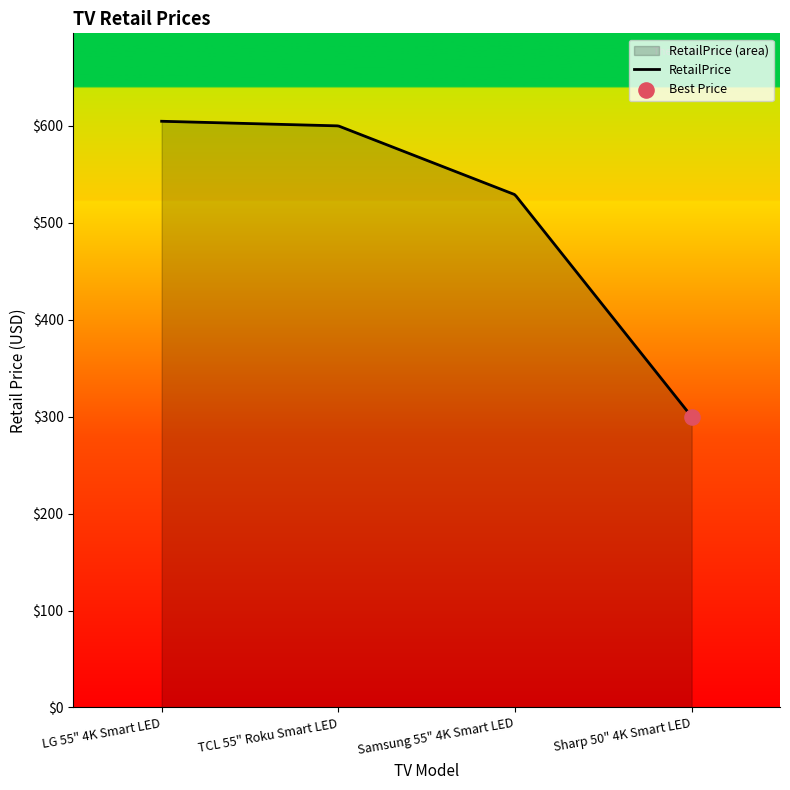

Approximately how many times larger is the value at Sharp 50" 4K Smart LED compared to LG 55" 4K Smart LED?

0.5